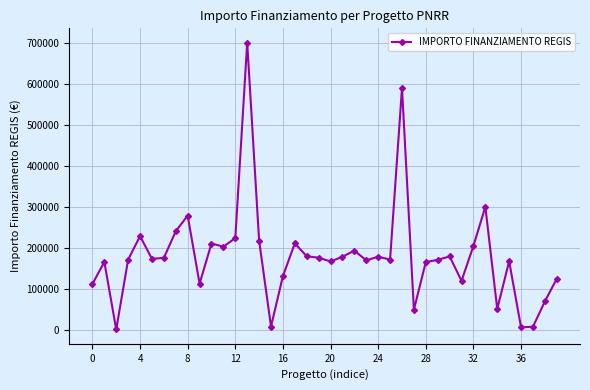

True or false: there are more than 1 points higher than both neighbors.

True